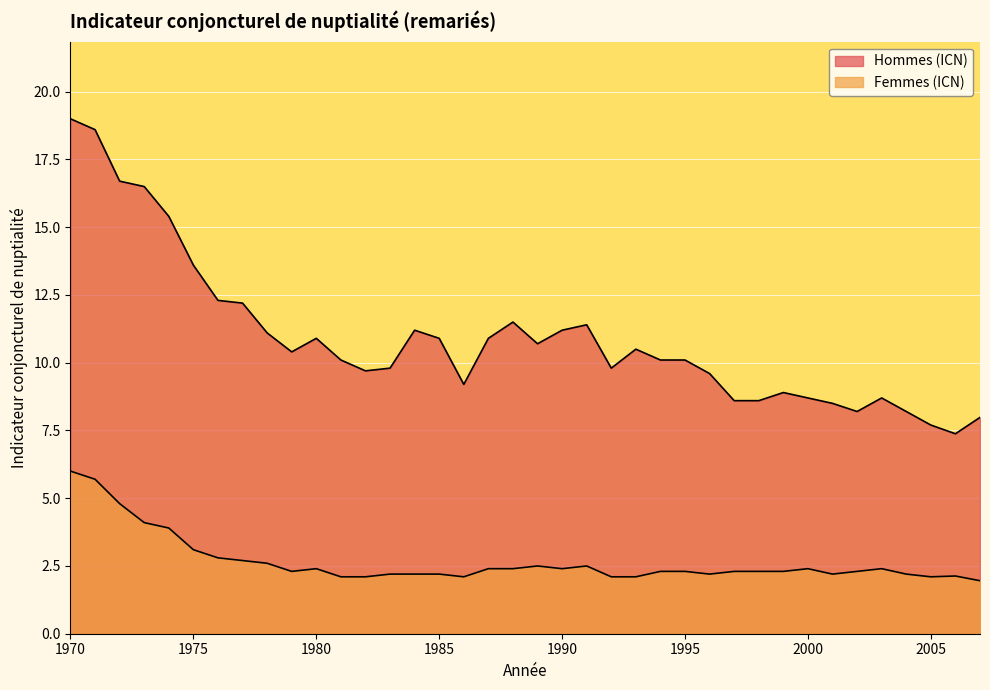

What is the difference between the highest and lowest values at 2004?

6.0